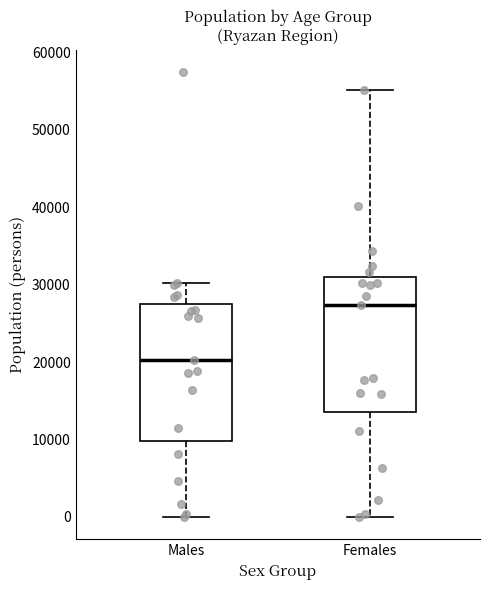

Where does the upper whisker of the box for Males end on the y-axis? The values are not printed on the chart, so give them approximately, as read against the axis.

30000